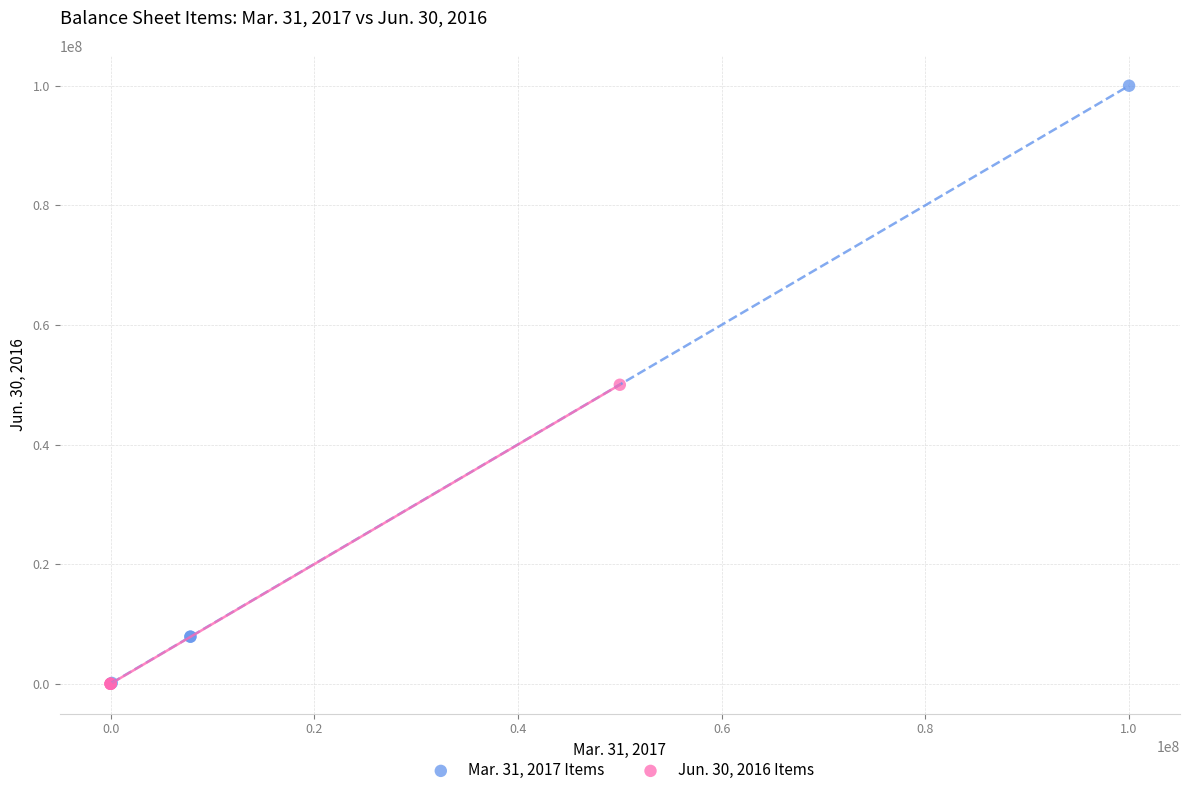

Which series contains the highest Y value?

Mar. 31, 2017 Items